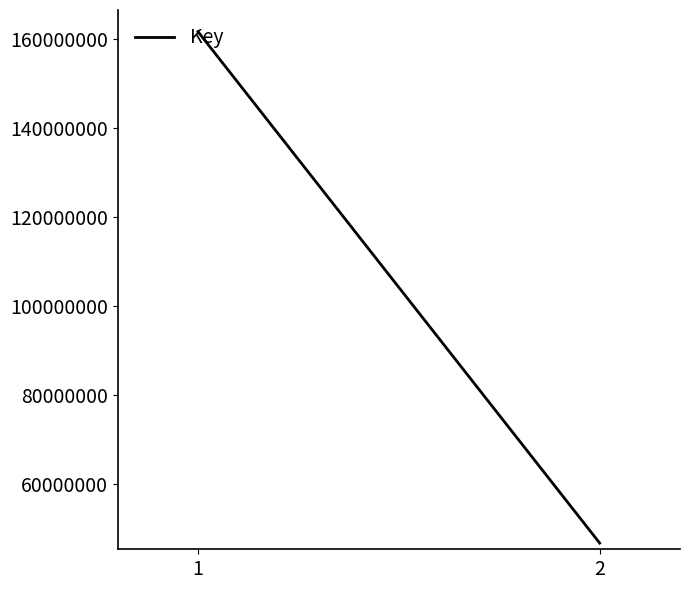

Does the chart have visible grid lines?

No